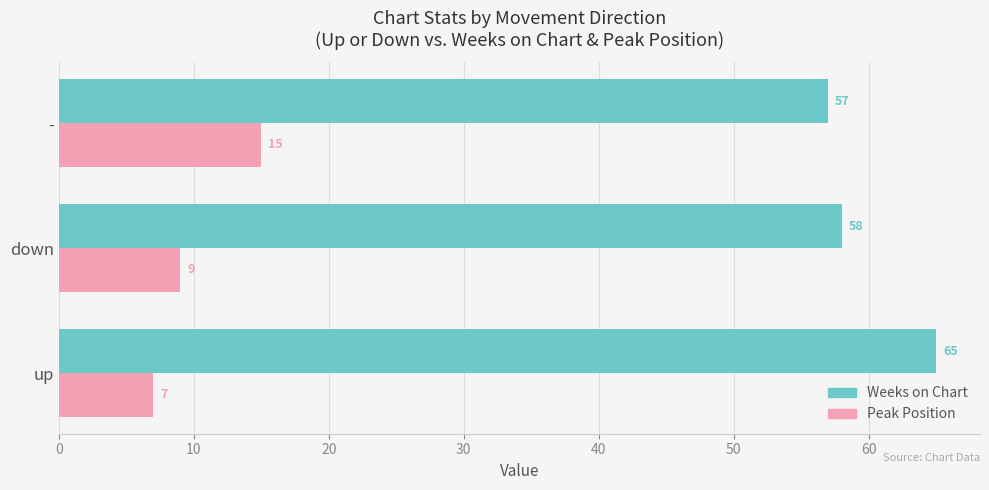

Is it true that Weeks on Chart equals 65 at up?

True